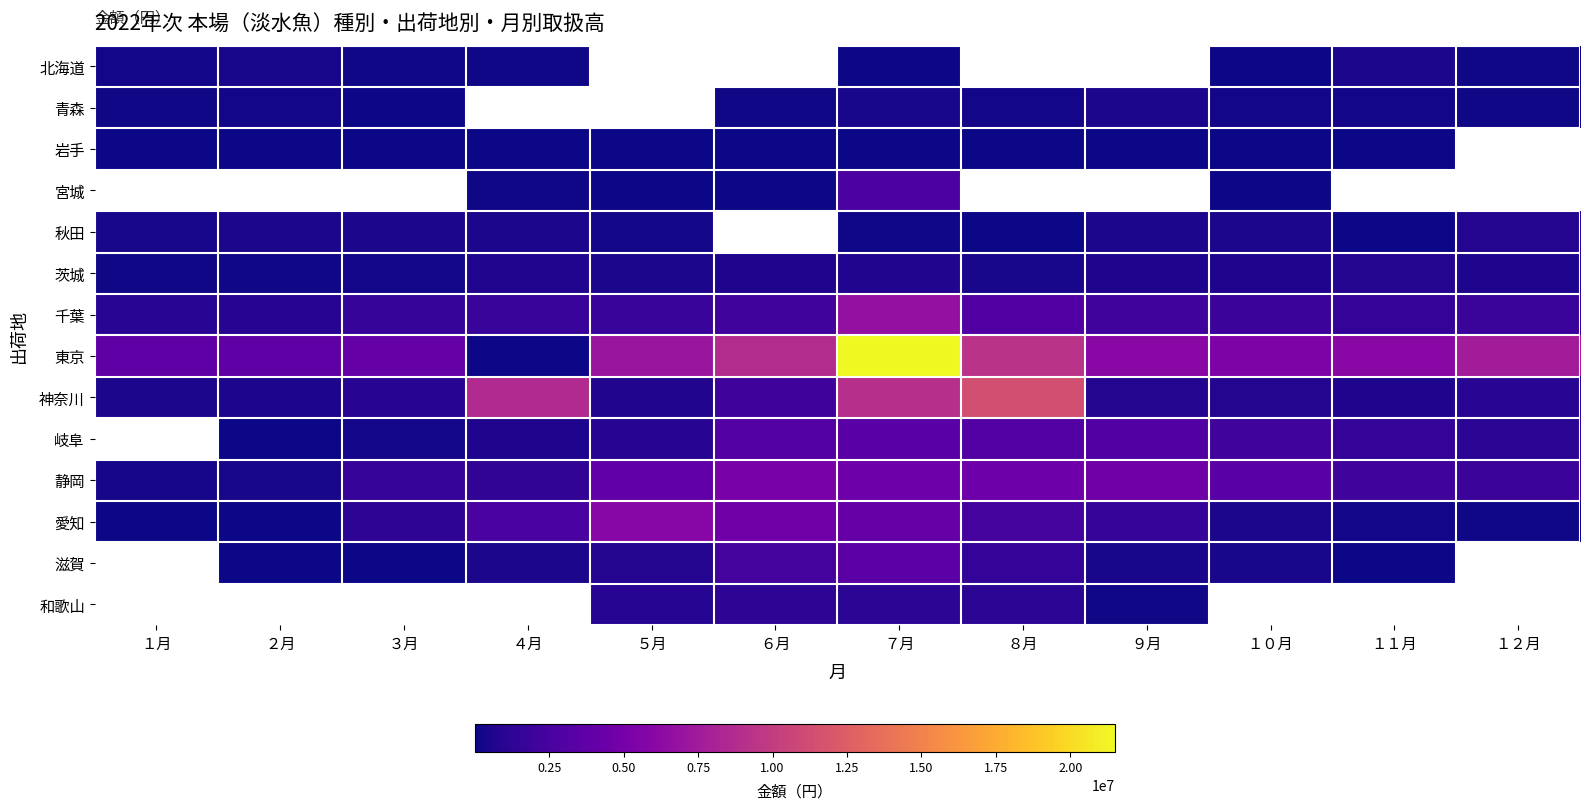

Between １０月 and １２月, which is larger?

１２月